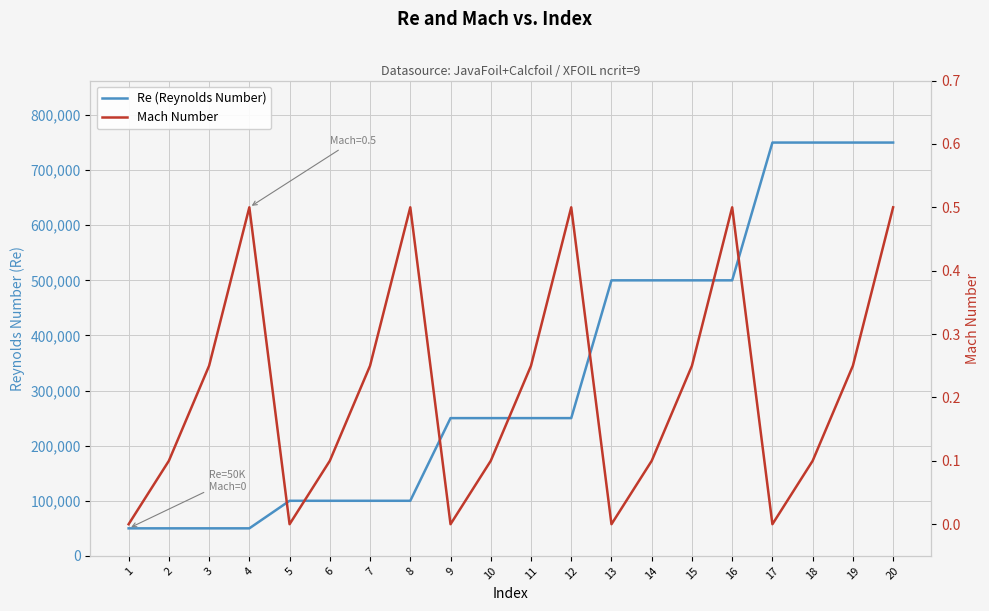

What is the spread (max minus min) of values at 4?

49999.5